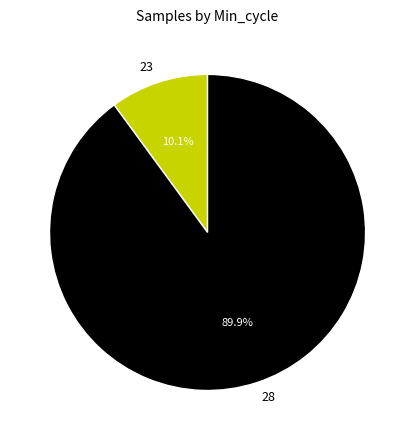

Rank the categories by value from highest to lowest.

28, 23